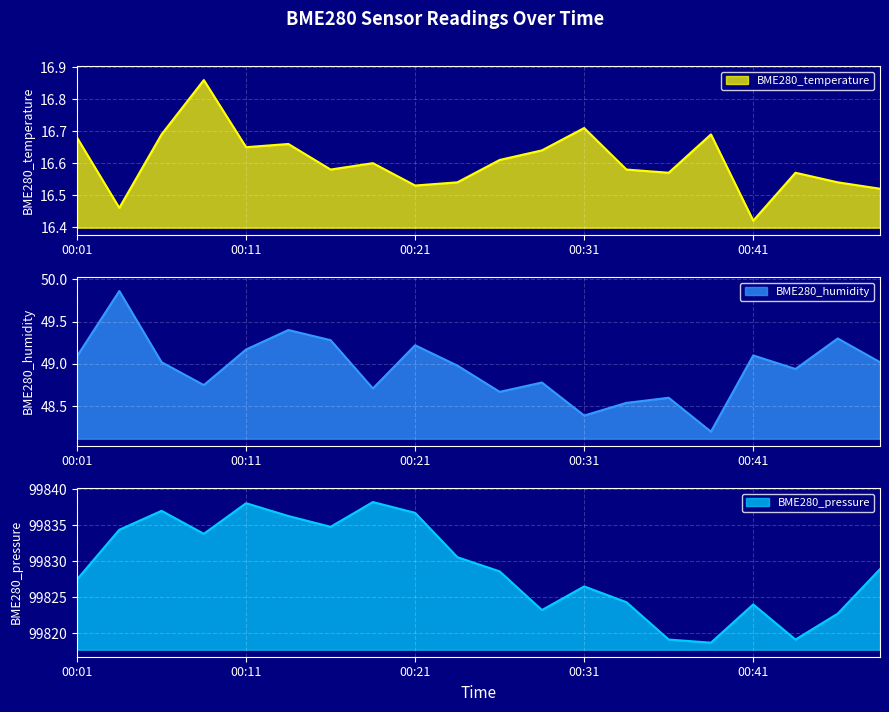

True or false: BME280_humidity and BME280_pressure cross at least once.

False